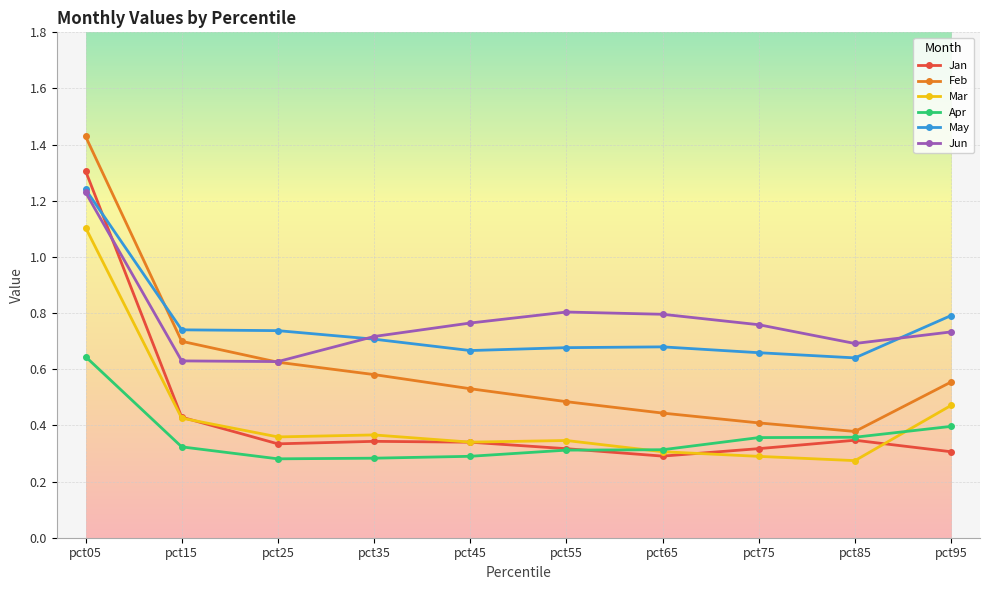

Is this an area chart (filled region under the line)?

No